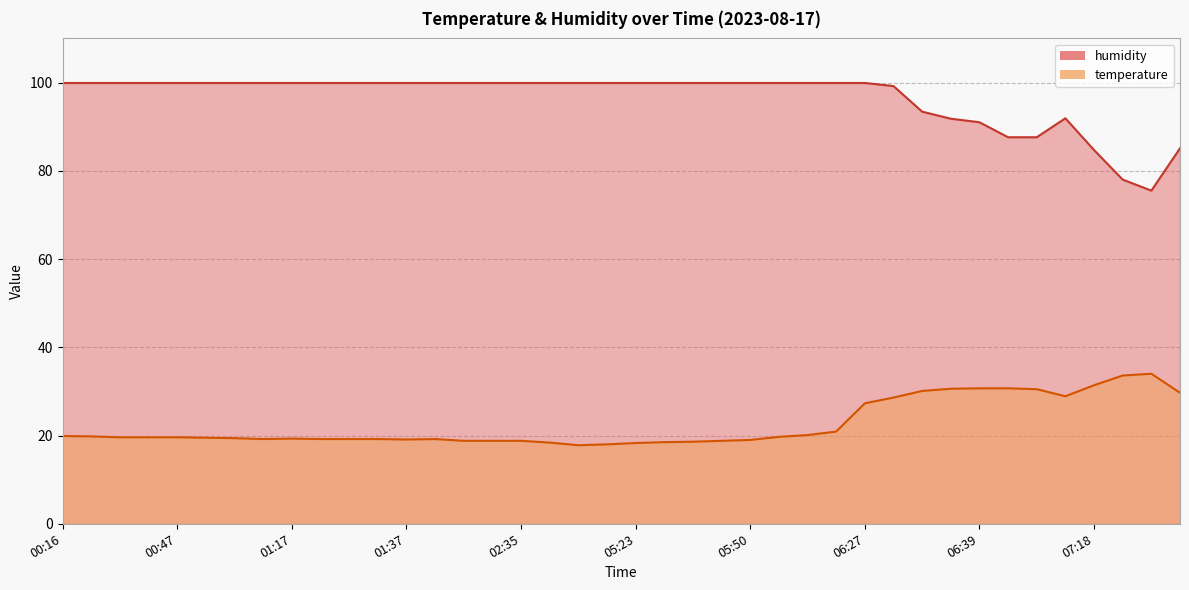

What position from the left is 01:32?

11